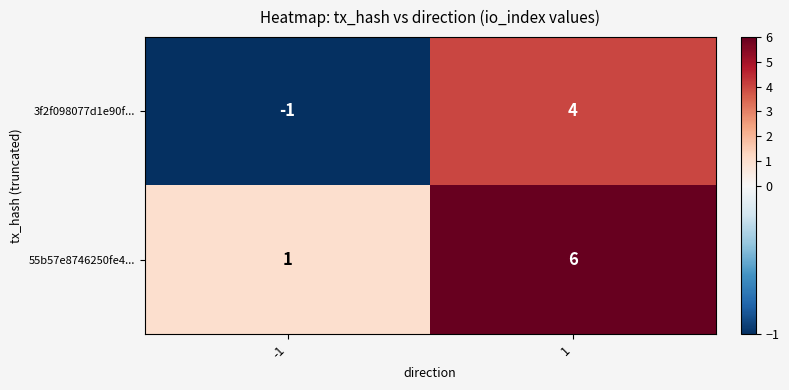

Read the 3f2f098077d1e90f... value at 1.

4